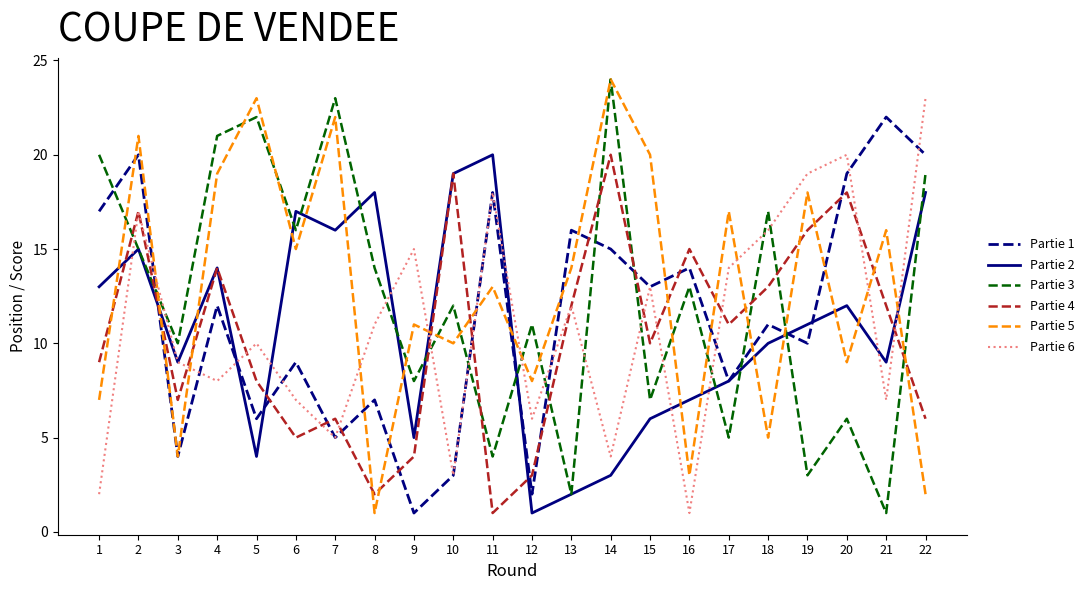

What is the average value of the Partie 5 series?

13